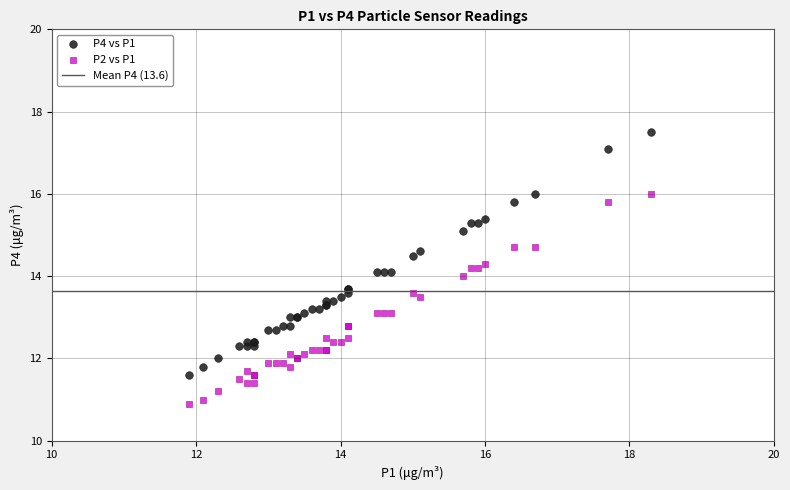

Which series contains the lowest Y value?

P2 vs P1